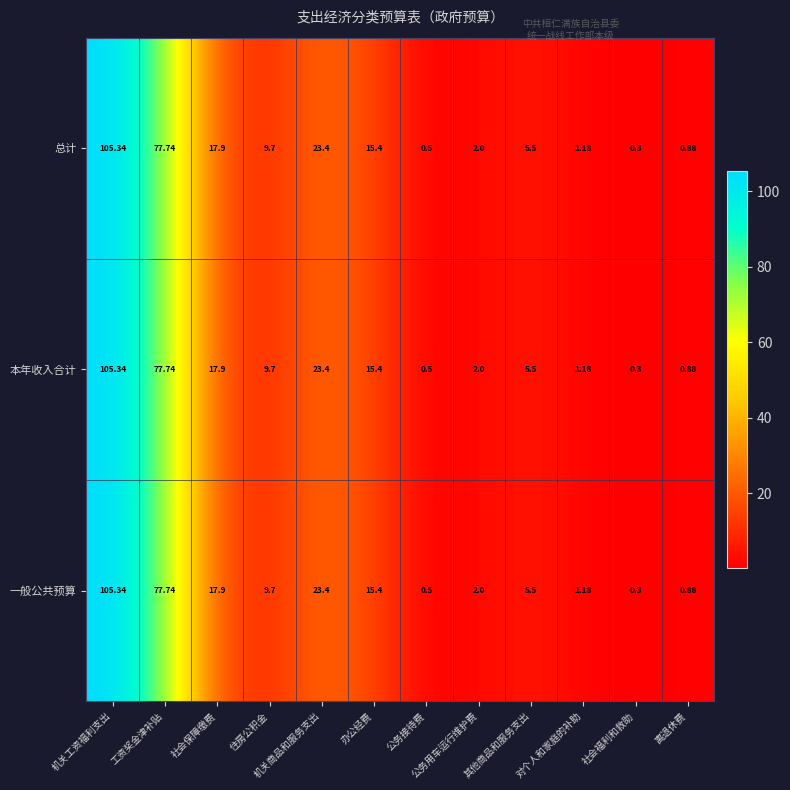

Count the number of categories in the chart.

12